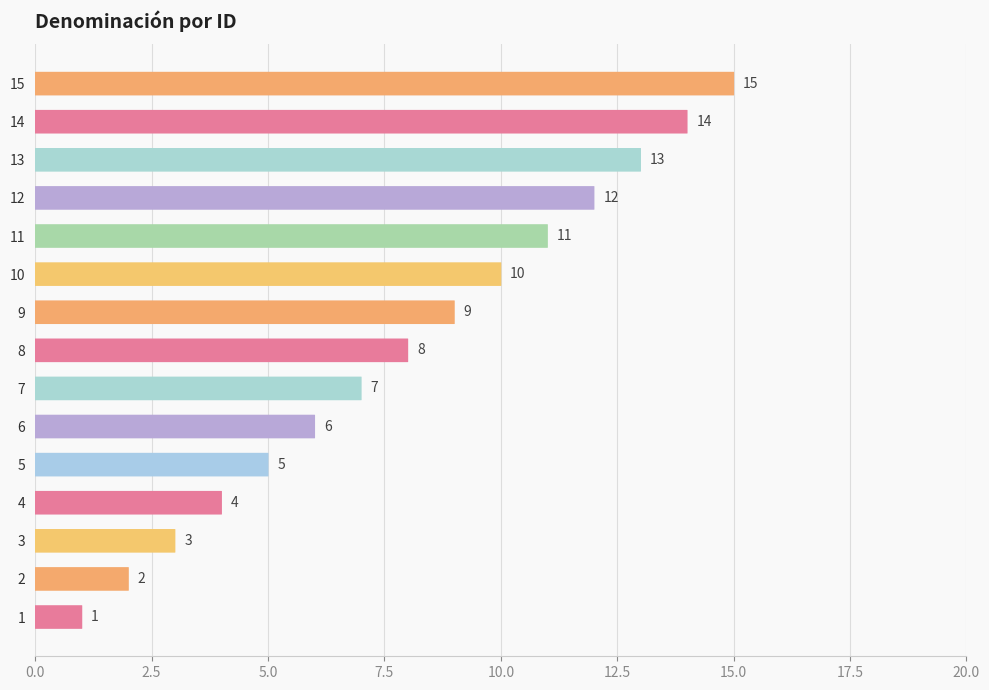

What is the sum of all values?

120